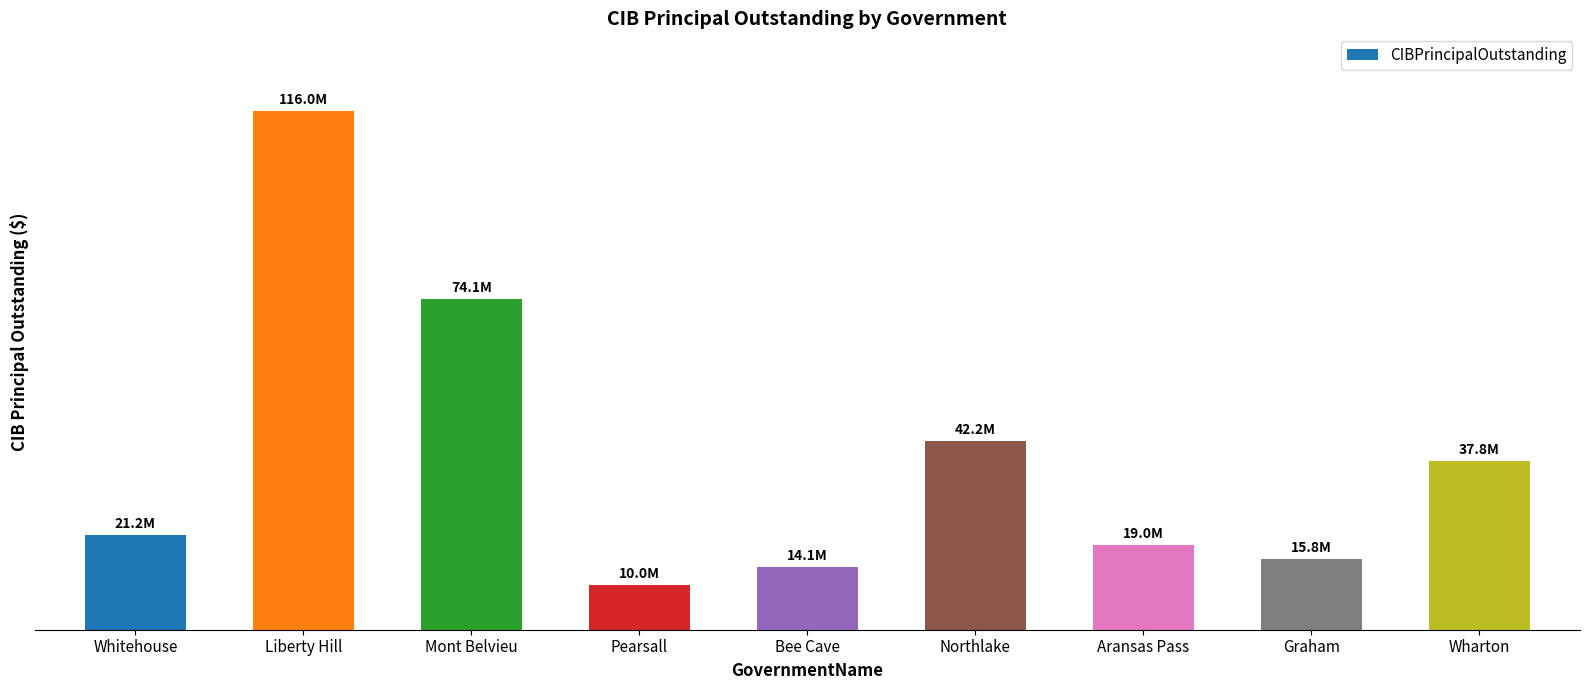

At which label does the data first exceed 21207000?

Liberty Hill